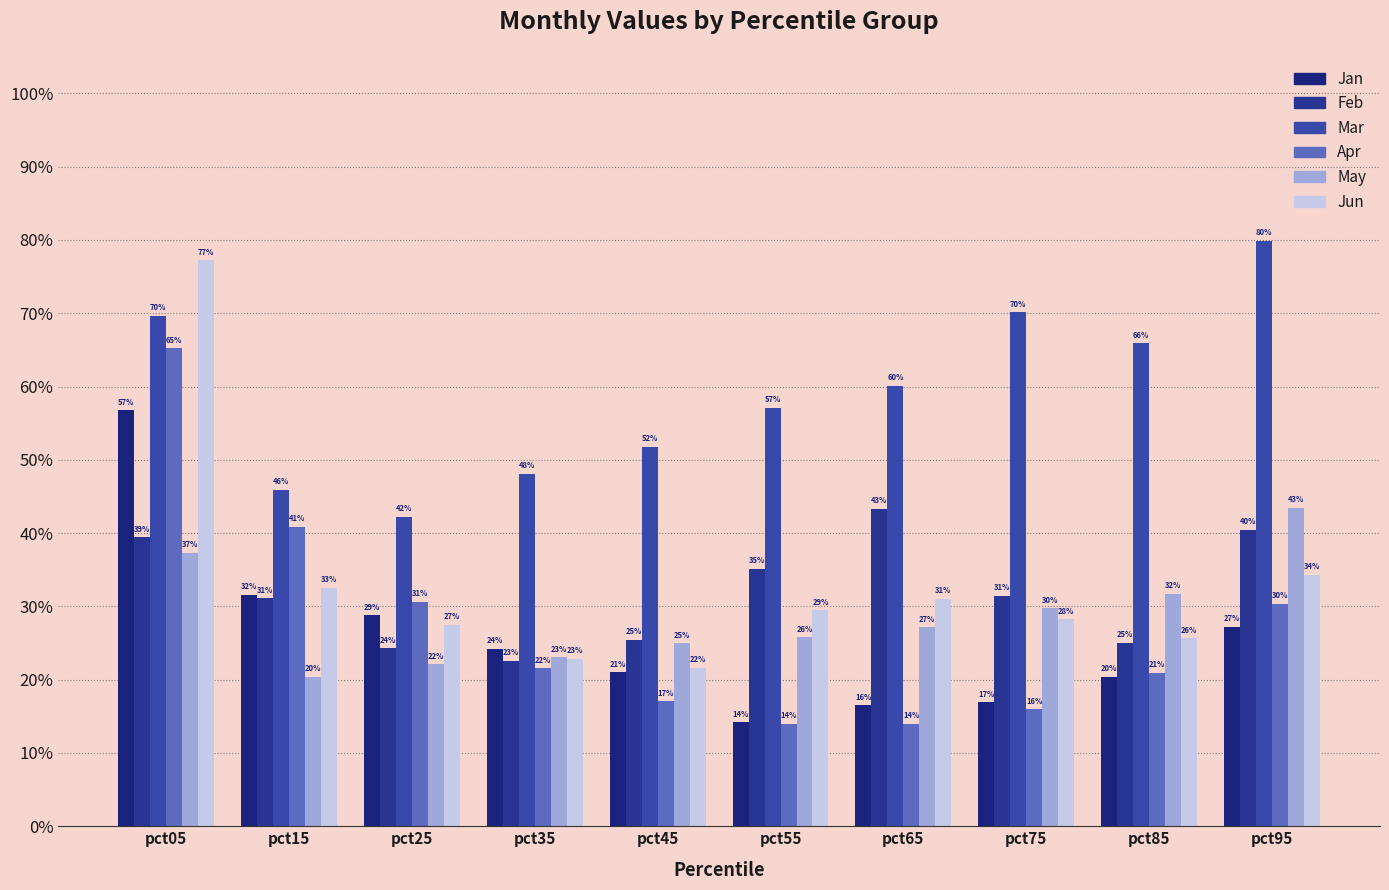

What is the lowest value of the Jan series?

0.1